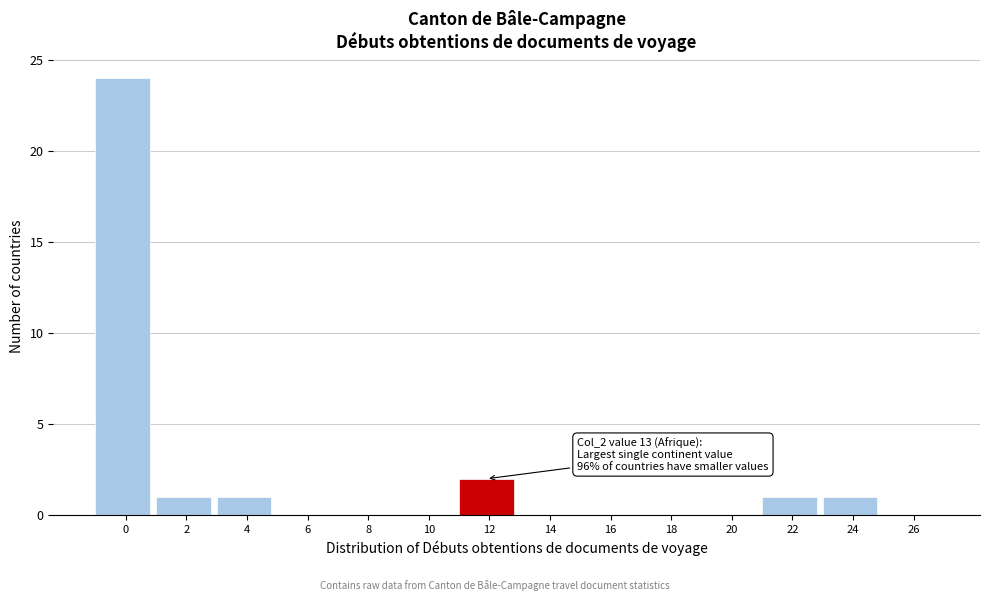

Reading left to right, transcribe all the data shown in this chart.

0=24	2=1	4=1	6=0	8=0	10=0	12=2	14=0	16=0	18=0	20=0	22=1	24=1	26=0